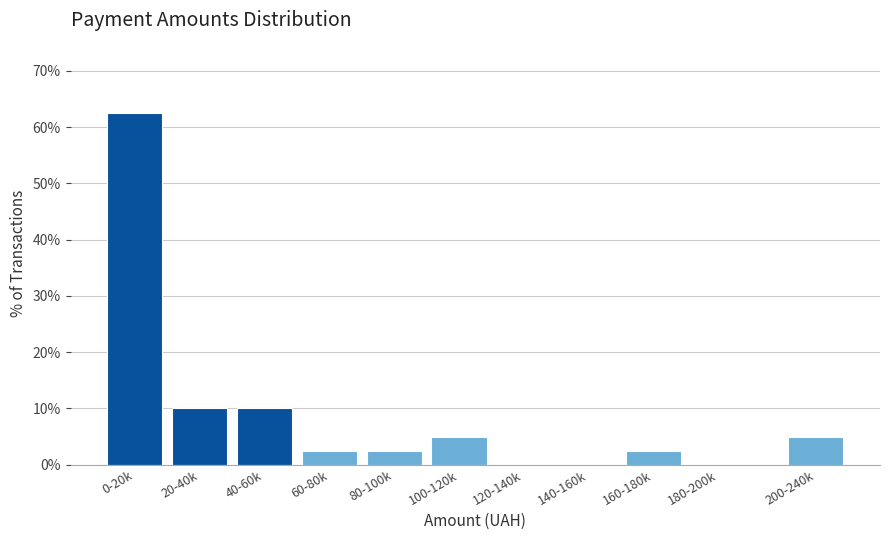

Reading left to right, extract all data points from this chart.

0-20k=62.5	20-40k=10.0	40-60k=10.0	60-80k=2.5	80-100k=2.5	100-120k=5.0	120-140k=0.0	140-160k=0.0	160-180k=2.5	180-200k=0.0	200-240k=5.0